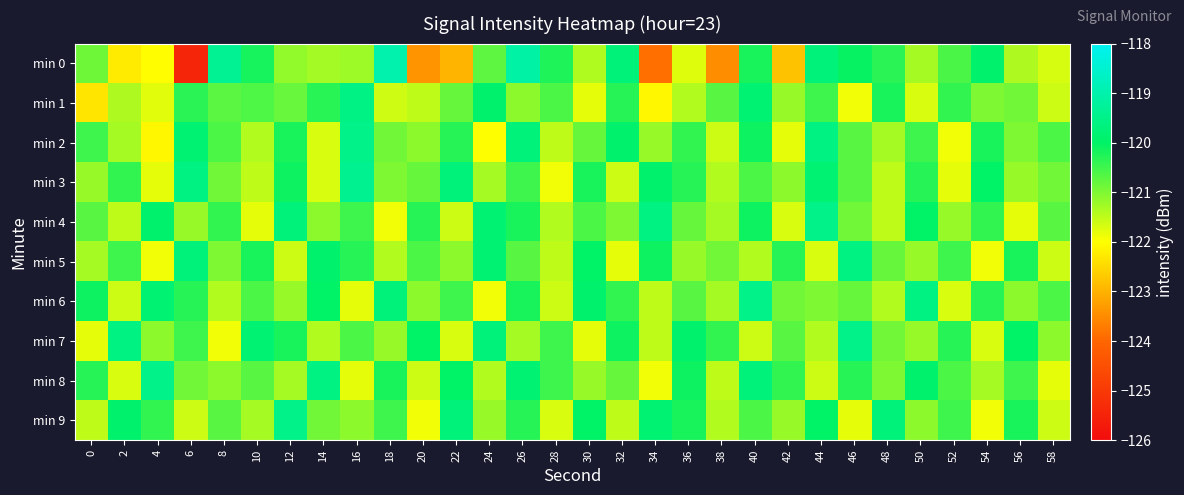

Reading right to left, list all the values displayed in this chart.

min 0: 58=-121.7	56=-121.4	54=-119.9	52=-120.6	50=-121.3	48=-120.3	46=-120.0	44=-119.7	42=-122.8	40=-120.2	38=-123.5	36=-121.7	34=-123.9	32=-119.7	30=-121.4	28=-120.2	26=-119.1	24=-120.7	22=-123.0	20=-123.4	18=-119.0	16=-121.2	14=-121.3	12=-121.1	10=-120.2	8=-119.3	6=-125.4	4=-122.0	2=-122.3	0=-120.9
min 1: 58=-121.6	56=-120.9	54=-121.0	52=-120.4	50=-121.7	48=-120.2	46=-121.9	44=-120.5	42=-121.2	40=-119.8	38=-120.7	36=-121.4	34=-122.1	32=-120.3	30=-121.8	28=-120.6	26=-121.1	24=-119.9	22=-120.8	20=-121.5	18=-121.6	16=-119.5	14=-120.3	12=-120.8	10=-120.6	8=-120.7	6=-120.3	4=-121.8	2=-121.4	0=-122.3
min 2: 58=-120.6	56=-121.0	54=-120.2	52=-121.9	50=-120.5	48=-121.3	46=-120.7	44=-119.6	42=-121.8	40=-120.1	38=-121.6	36=-120.4	34=-121.2	32=-119.9	30=-120.8	28=-121.5	26=-119.7	24=-122.0	22=-120.3	20=-121.1	18=-120.9	16=-119.5	14=-121.7	12=-120.2	10=-121.4	8=-120.6	6=-119.8	4=-122.1	2=-121.3	0=-120.5
min 3: 58=-120.9	56=-121.2	54=-120.0	52=-121.8	50=-120.3	48=-121.5	46=-120.7	44=-119.8	42=-121.1	40=-120.6	38=-121.4	36=-120.3	34=-119.9	32=-121.6	30=-120.2	28=-121.9	26=-120.5	24=-121.3	22=-119.7	20=-120.8	18=-121.0	16=-119.4	14=-121.7	12=-120.1	10=-121.5	8=-120.9	6=-119.6	4=-121.8	2=-120.4	0=-121.2
min 4: 58=-120.7	56=-121.8	54=-120.4	52=-121.2	50=-120.0	48=-121.5	46=-120.9	44=-119.5	42=-121.7	40=-120.1	38=-121.3	36=-120.8	34=-119.6	32=-121.0	30=-120.6	28=-121.4	26=-120.2	24=-119.8	22=-121.6	20=-120.3	18=-121.9	16=-120.5	14=-121.1	12=-119.7	10=-121.8	8=-120.4	6=-121.2	4=-119.9	2=-121.5	0=-120.7
min 5: 58=-121.6	56=-120.2	54=-121.9	52=-120.5	50=-121.2	48=-120.8	46=-119.6	44=-121.7	42=-120.3	40=-121.4	38=-120.9	36=-121.2	34=-120.1	32=-121.8	30=-120.0	28=-121.5	26=-120.7	24=-119.8	22=-121.1	20=-120.6	18=-121.4	16=-120.3	14=-119.9	12=-121.6	10=-120.2	8=-121.0	6=-119.7	4=-121.9	2=-120.5	0=-121.3
min 6: 58=-120.6	56=-121.1	54=-120.3	52=-121.7	50=-119.6	48=-121.4	46=-120.8	44=-121.0	42=-120.9	40=-119.5	38=-121.3	36=-120.7	34=-121.5	32=-120.4	30=-119.9	28=-121.6	26=-120.2	24=-121.9	22=-120.5	20=-121.1	18=-119.7	16=-121.8	14=-120.0	12=-121.2	10=-120.6	8=-121.4	6=-120.3	4=-119.8	2=-121.6	0=-120.1
min 7: 58=-121.1	56=-120.0	54=-121.7	52=-120.3	50=-121.2	48=-120.9	46=-119.5	44=-121.4	42=-120.7	40=-121.6	38=-120.4	36=-119.9	34=-121.5	32=-120.1	30=-121.8	28=-120.5	26=-121.3	24=-119.7	22=-121.7	20=-120.0	18=-121.2	16=-120.6	14=-121.4	12=-120.2	10=-119.8	8=-121.9	6=-120.5	4=-121.1	2=-119.6	0=-121.8
min 8: 58=-121.8	56=-120.5	54=-121.3	52=-120.6	50=-119.9	48=-121.0	46=-120.3	44=-121.6	42=-120.4	40=-119.7	38=-121.5	36=-120.1	34=-121.9	32=-120.8	30=-121.2	28=-120.5	26=-119.8	24=-121.4	22=-120.0	20=-121.6	18=-120.2	16=-121.8	14=-119.6	12=-121.3	10=-120.7	8=-121.1	6=-120.9	4=-119.5	2=-121.7	0=-120.3
min 9: 58=-121.6	56=-120.2	54=-121.9	52=-120.5	50=-121.1	48=-119.7	46=-121.8	44=-120.0	42=-121.2	40=-120.6	38=-121.4	36=-120.2	34=-119.8	32=-121.5	30=-120.0	28=-121.7	26=-120.3	24=-121.2	22=-119.7	20=-121.9	18=-120.5	16=-121.1	14=-120.9	12=-119.5	10=-121.3	8=-120.7	6=-121.6	4=-120.4	2=-119.9	0=-121.5